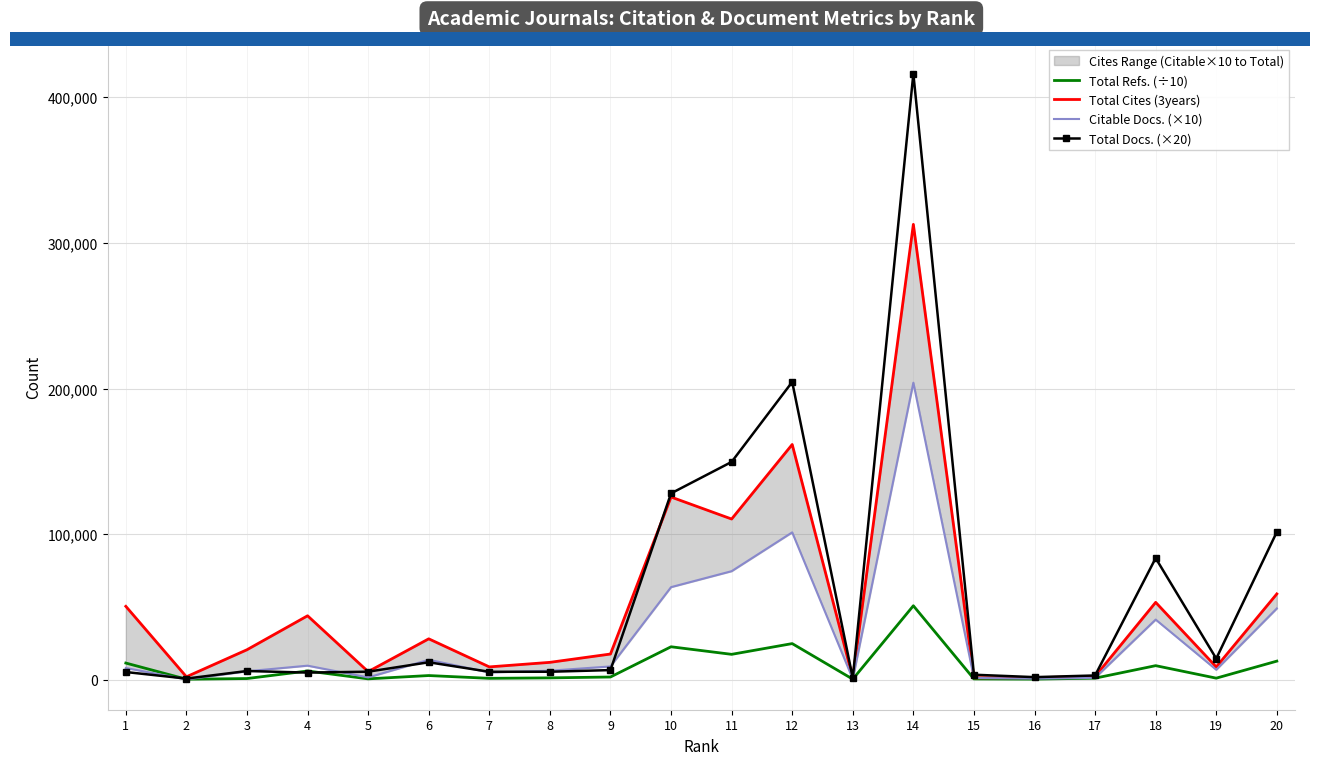

The value of Total Docs. (×20) at 1 is 5420.0. True or false?

True